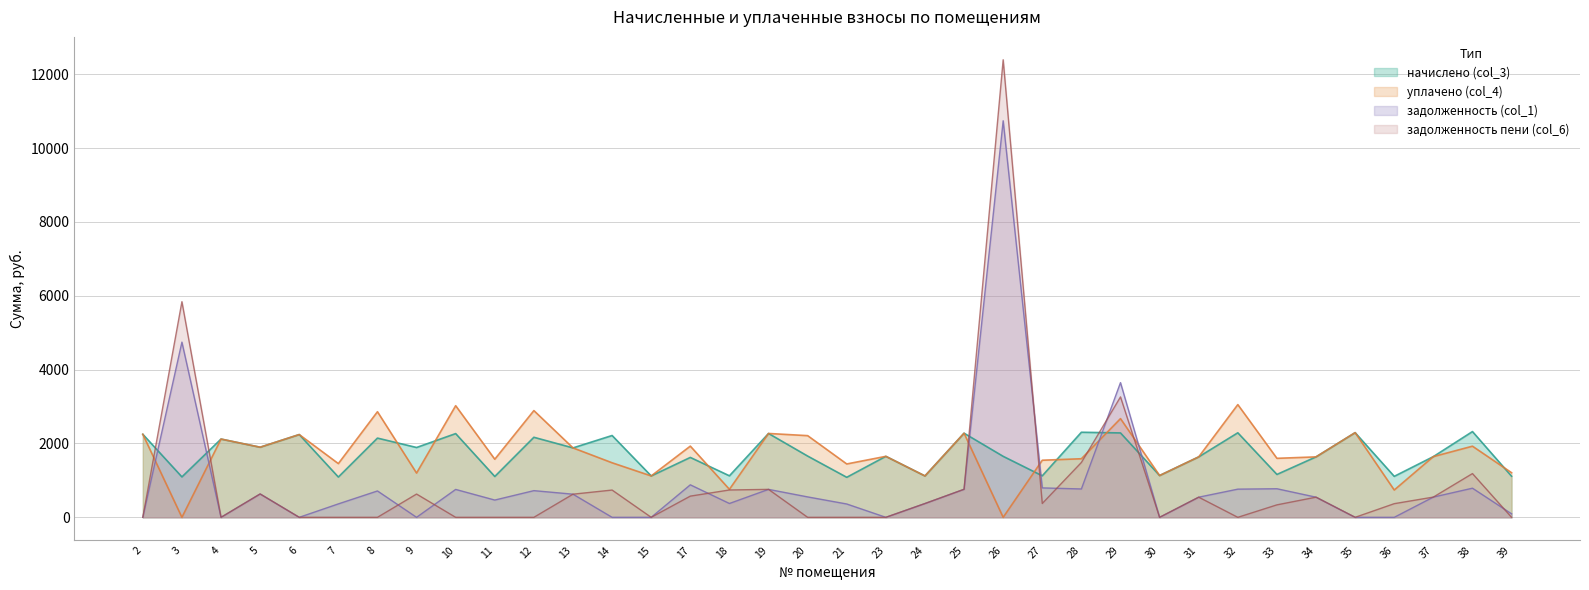

What is the spread (max minus min) of values at 18?

749.7